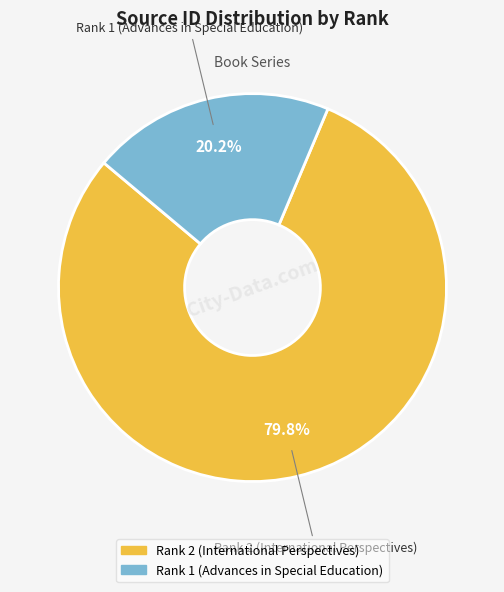

To the nearest percent, what percentage of the pie is Rank 1 (Advances in Special Education)?

20%